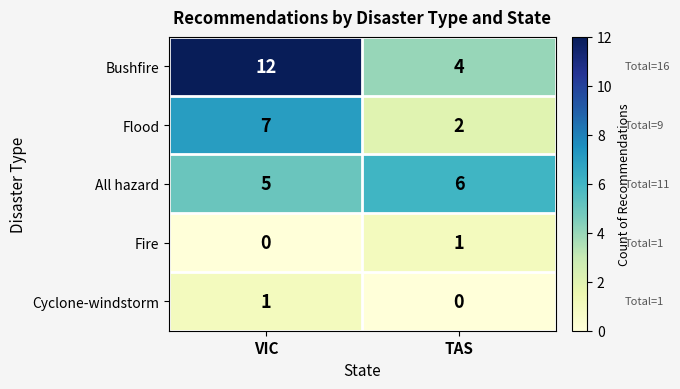

Which series has the largest total across all categories?

Bushfire